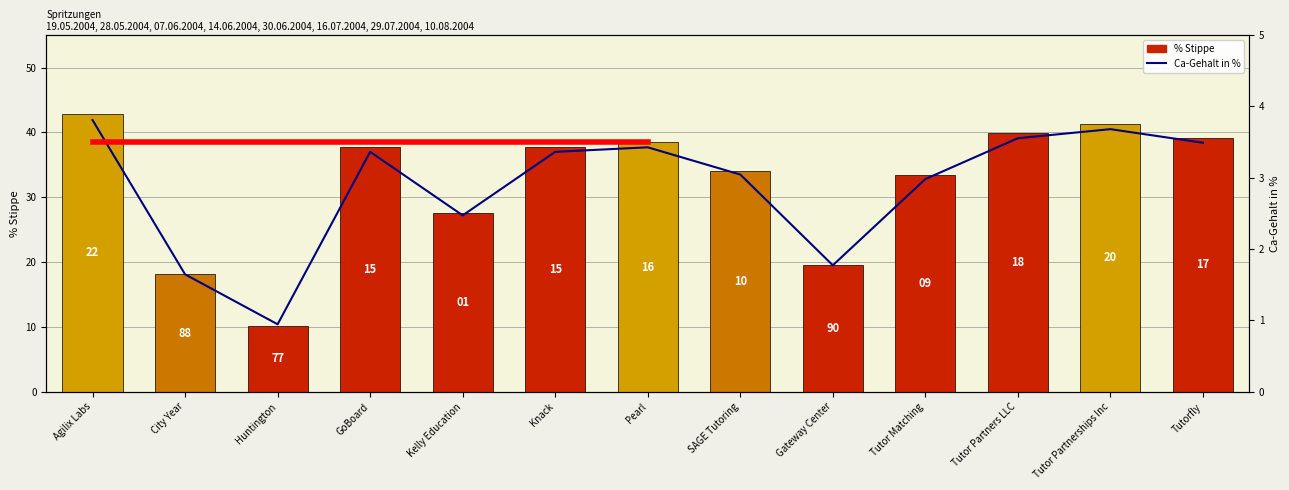

Rank the series at Gateway Center from lowest to highest value.

Ca-Gehalt in %, % Stippe